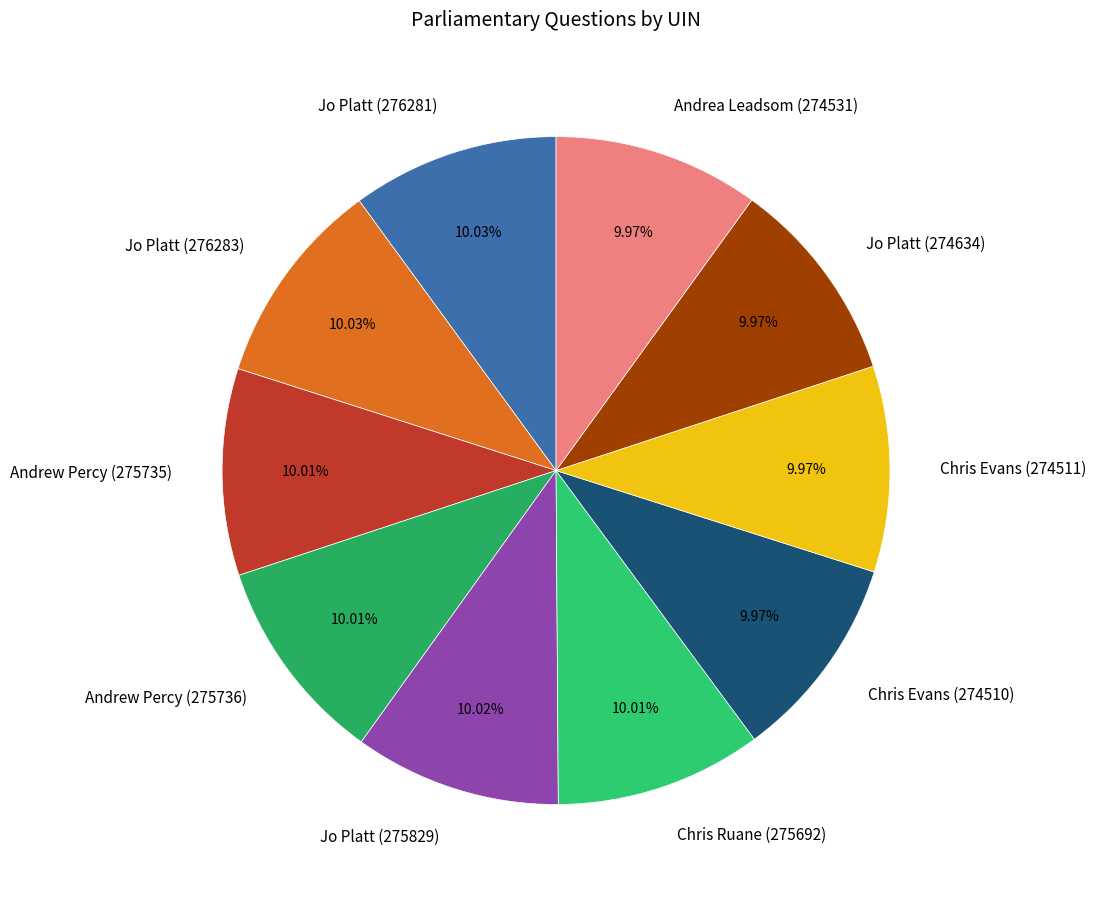

Does Andrew Percy (275736) represent more than half of the total?

No